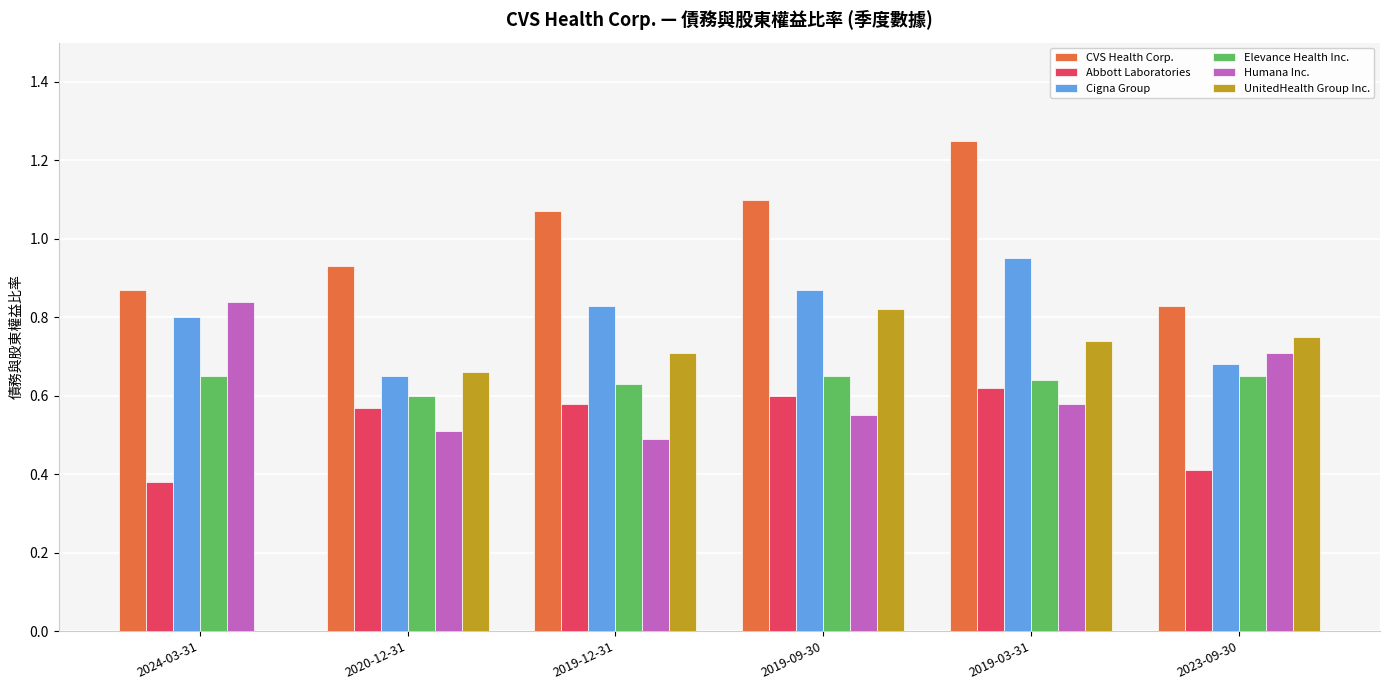

How many data points does each series have?

6